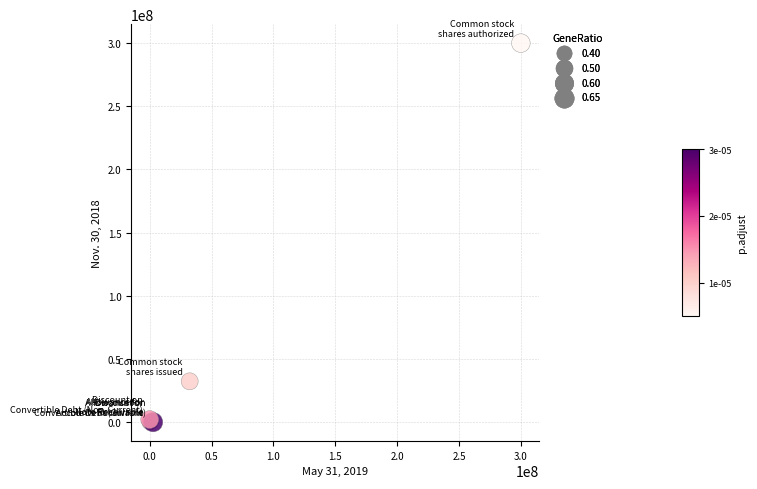

What Y value in the scatter plot is closest to 150000000?

32311887